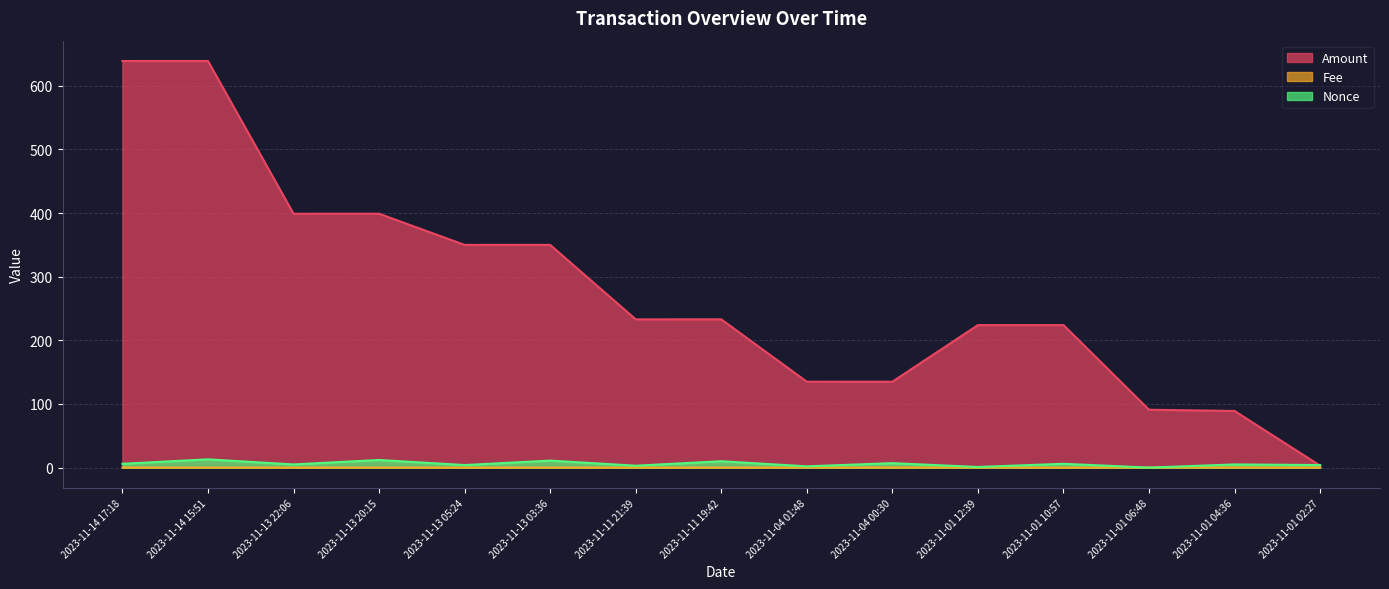

Reading left to right, what are all the values shown in this chart?

Amount: 639.0	639.0	399.0	399.0	350.0	350.0	233.0	233.0	135.0	135.0	224.0	224.0	91.0	89.0	3.0
Fee: 0.0	0.0	0.0	0.0	0.0	0.0	0.0	0.0	0.0	0.2	0.0	0.0	0.0	0.2	0.0
Nonce: 6.0	13.0	5.0	12.0	4.0	11.0	3.0	10.0	2.0	7.0	1.0	6.0	0.0	5.0	4.0